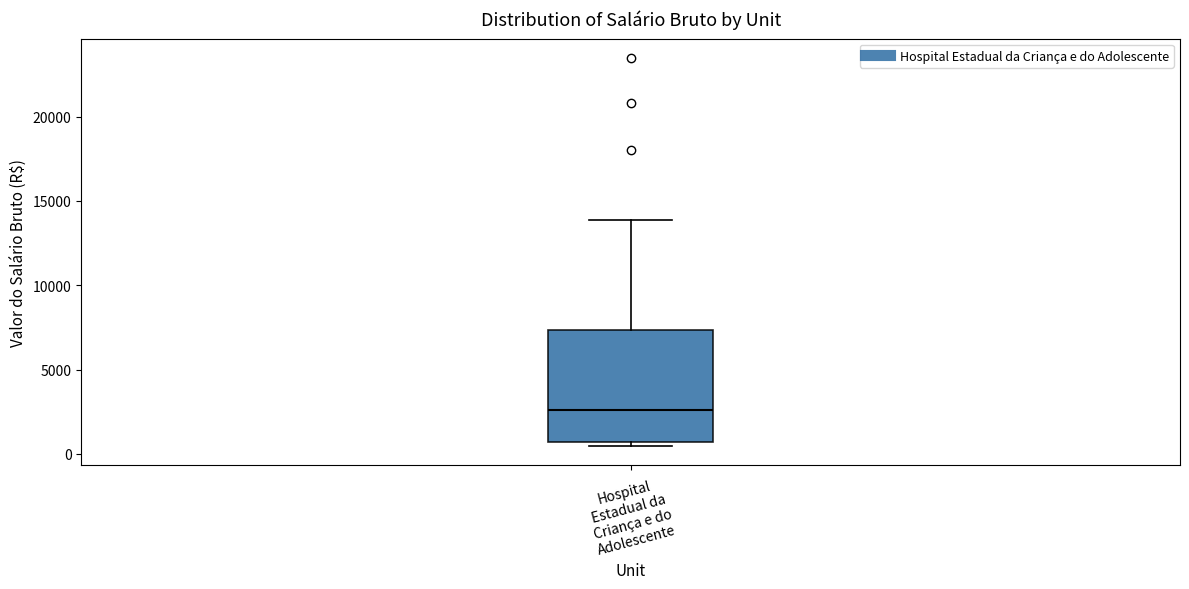

Transcribe this box plot: give where the median line is, the range the box spans, and where the two whiskers end, as read against the y-axis. The values are not printed on the chart, so give them approximately, as read against the axis.

median 2500, box 500 to 7500, whiskers 500 (just below the box's lower edge) to 14000